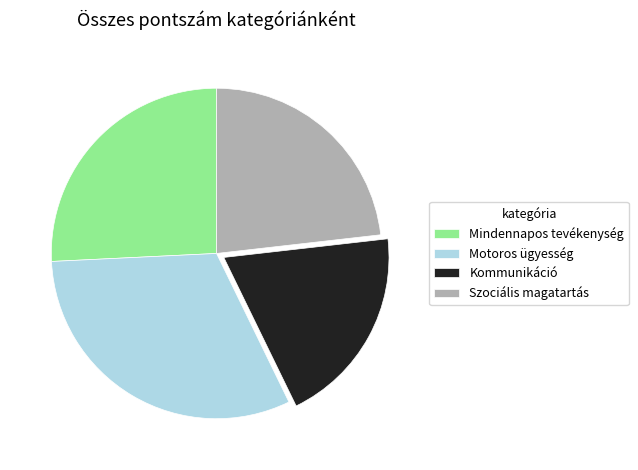

What is the largest slice in the pie chart?

Motoros ügyesség